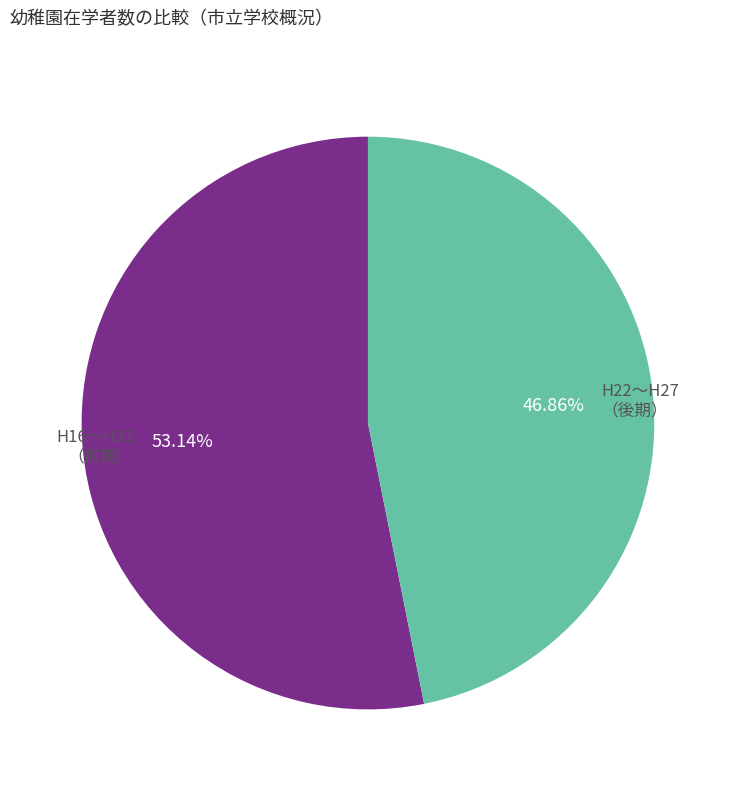

Is there any slice that represents more than half of the pie?

Yes